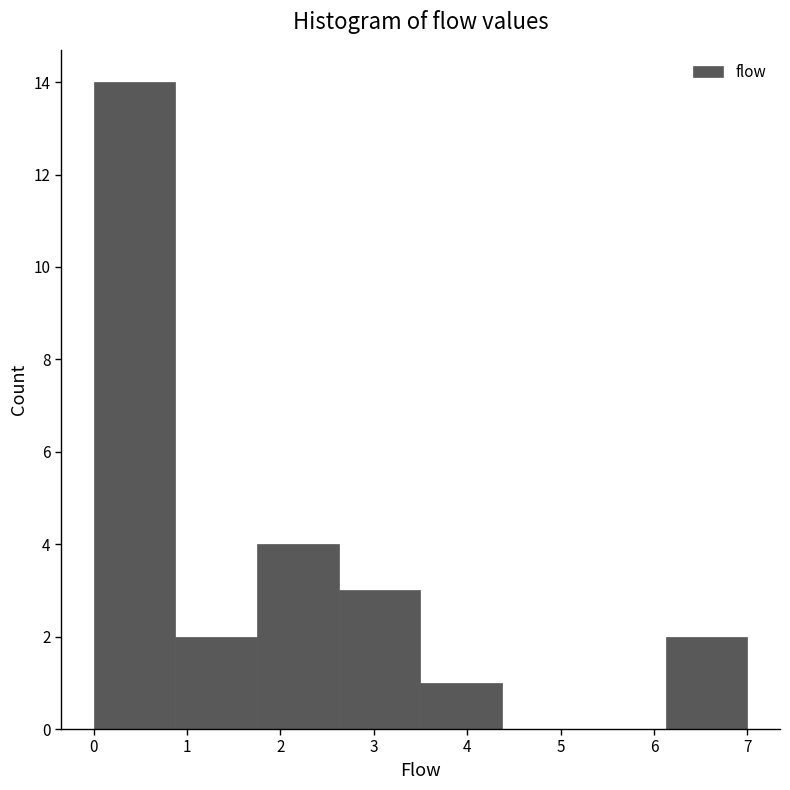

How tall is the bar that spans 1.8 to 2.6 on the x-axis? Neither the bar edges nor the heights are printed on the chart, so give them approximately, as read against the axes.

4